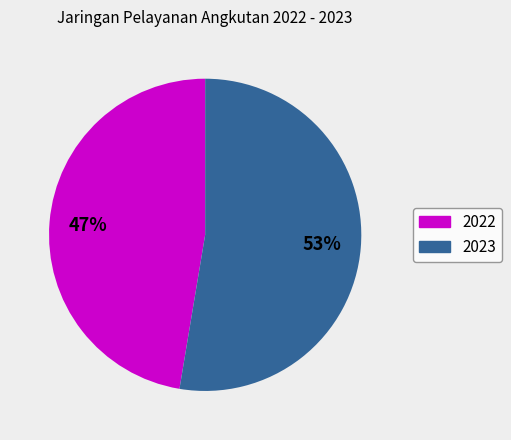

The 2022 slice represents 59% of the pie. True or false?

False